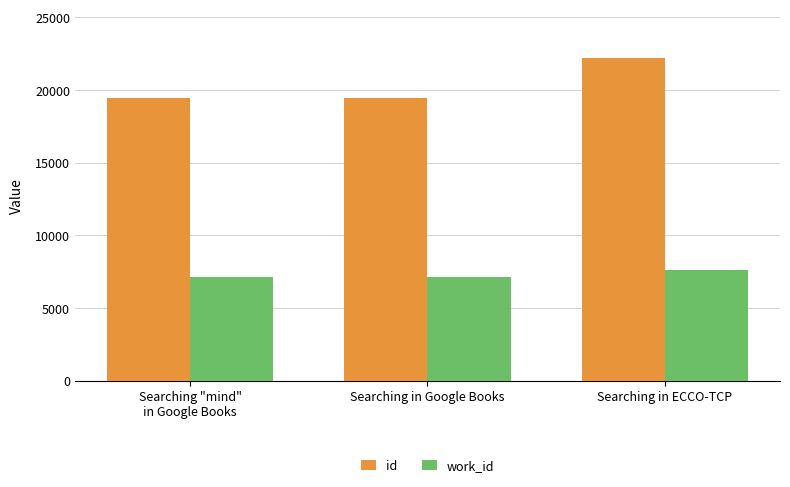

What are all the series names shown in the legend?

id, work_id